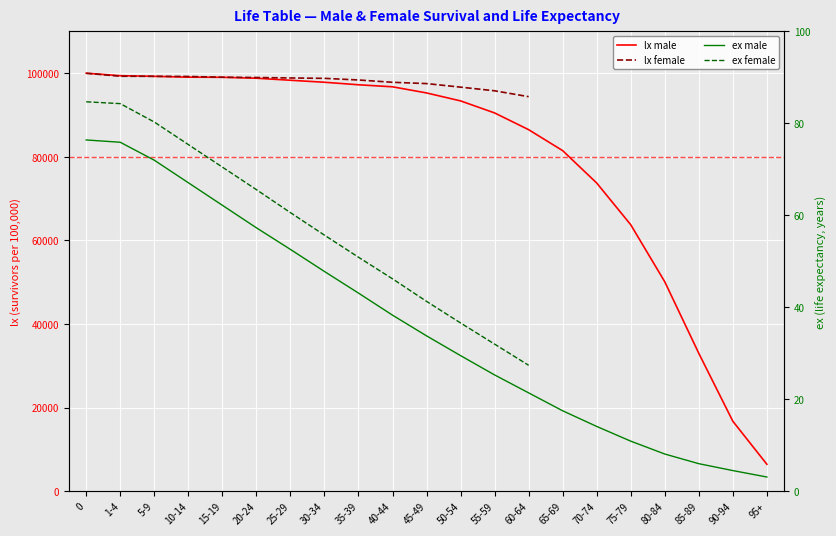

Reading left to right, list all the values displayed in this chart.

100000	99418	99259	99064	99030	98812	98324	97845	97242	96757	95289	93384	90506	86500	81486	73743	63760	50116	33002	16756	6462